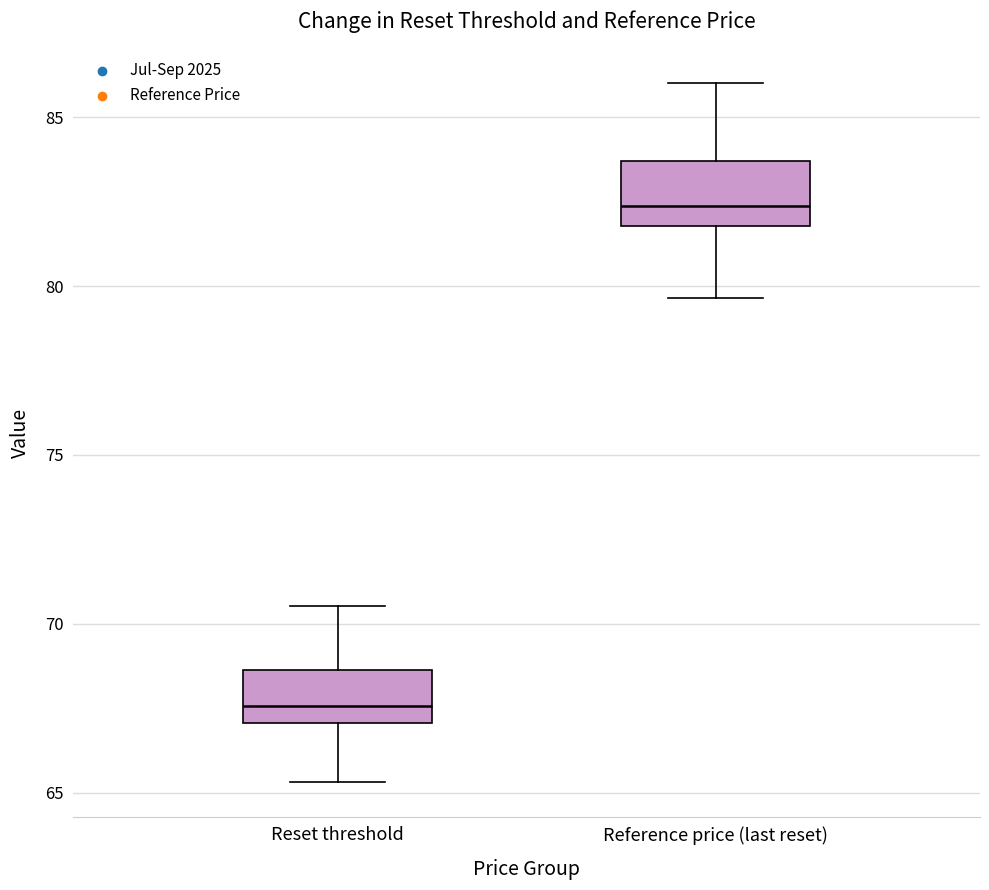

Reading left to right, read every box against the y-axis: the position of its median line, the range the box covers, and the ends of its whiskers. The values are not printed on the chart, so give them approximately, as read against the axis.

Reset threshold: median 67.5, box 67.0 to 68.5, whiskers 65.5 to 70.5
Reference price (last reset): median 82.5, box 82.0 to 83.5, whiskers 79.5 to 86.0